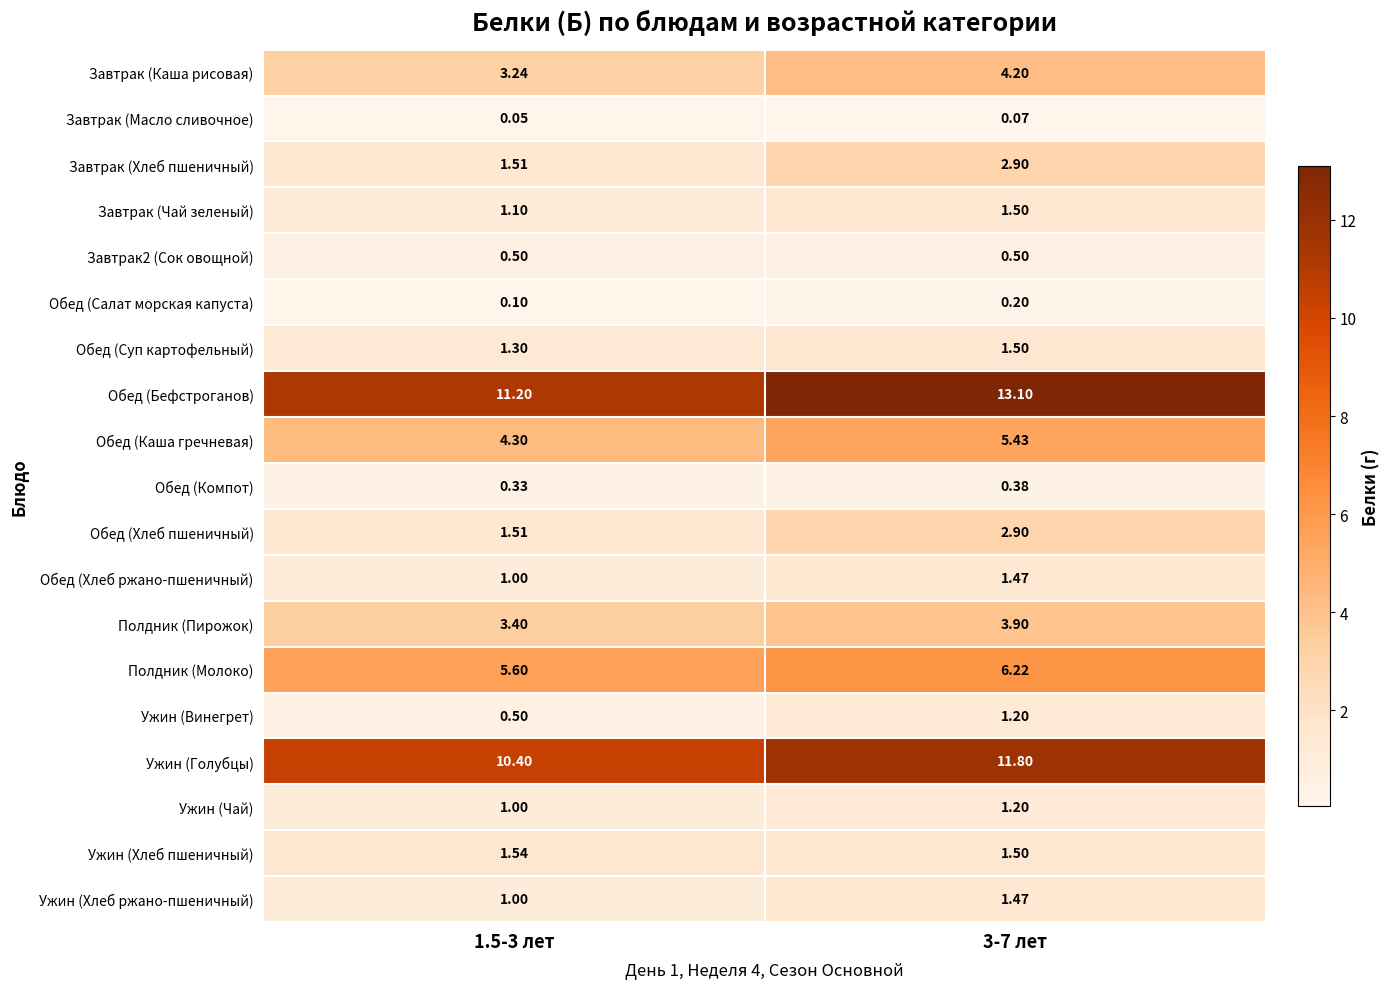

Which series has the largest total across all categories?

Обед (Бефстроганов)